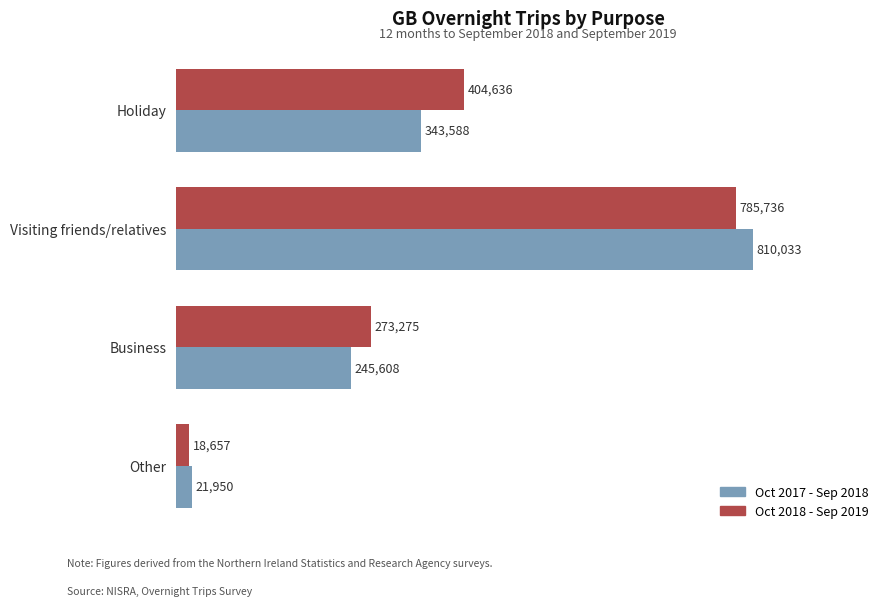

What is the highest value of the Oct 2017 - Sep 2018 series?

810032.7